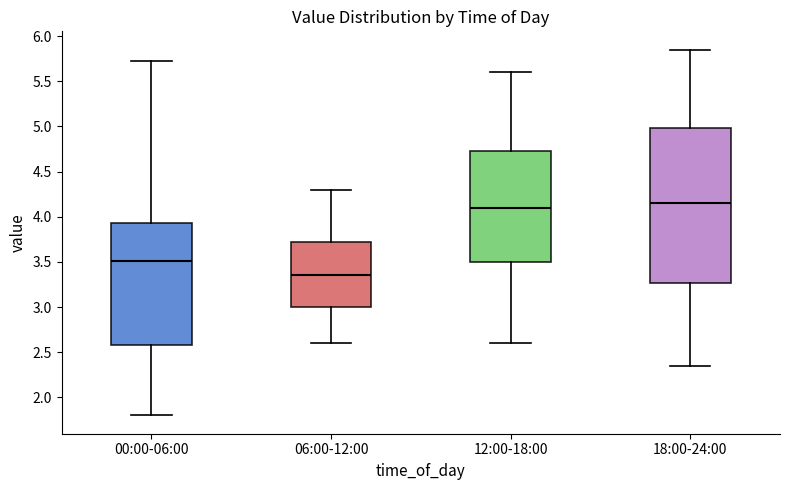

Where is the upper edge of the box for 12:00-18:00 on the y-axis? The values are not printed on the chart, so give them approximately, as read against the axis.

4.75